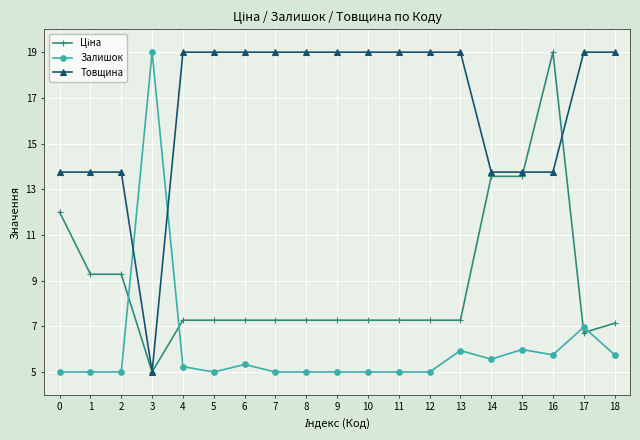

What is the greatest value displayed?

19.0